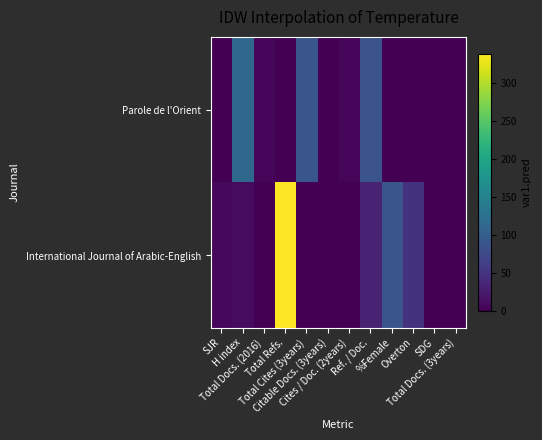

Which label corresponds to the largest value in the chart?

Total Refs.